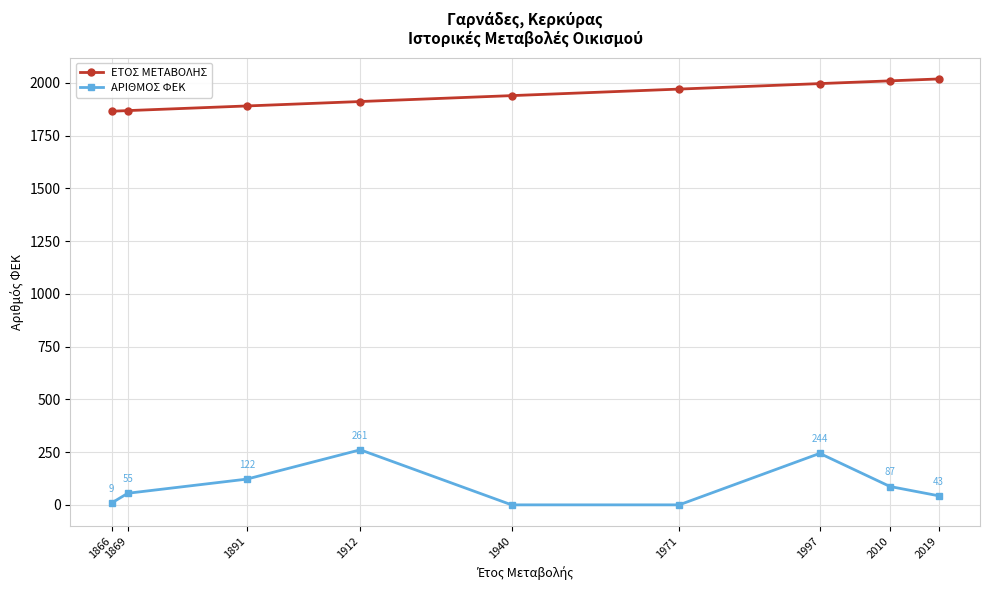

How many data points does each series have?

9